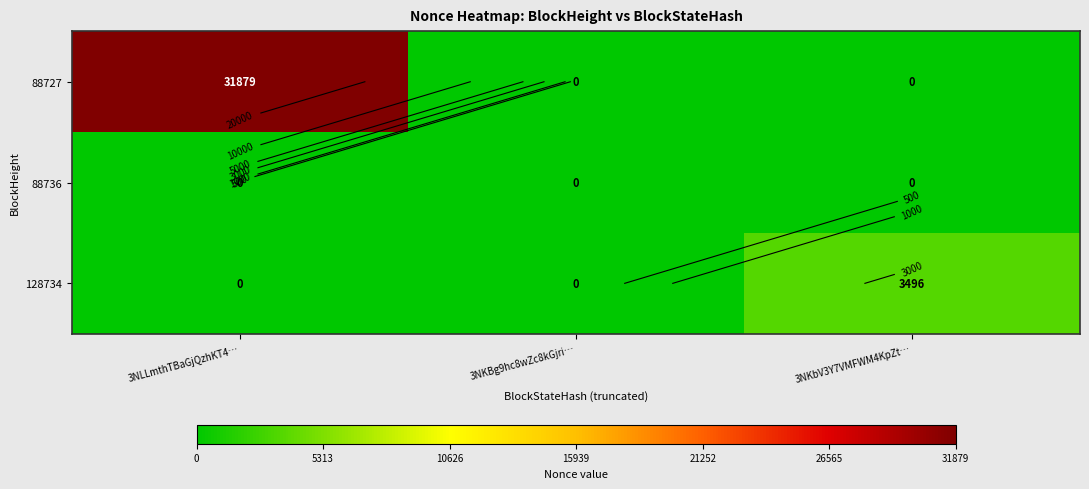

List the labels in order of 88727 value, largest first.

3NLLmthTBaGjQzhKT4…, 3NKBg9hc8wZc8kGjri…, 3NKbV3Y7VMFWM4KpZt…